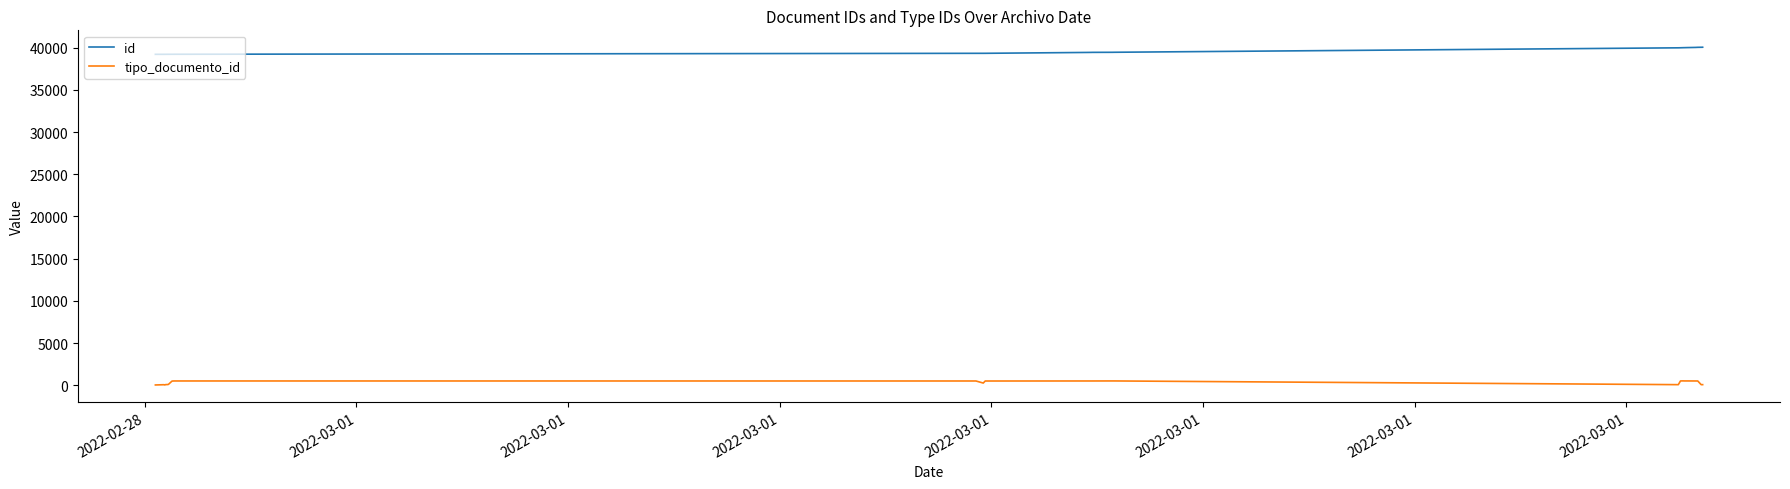

True or false: tipo_documento_id and id intersect in this chart.

False